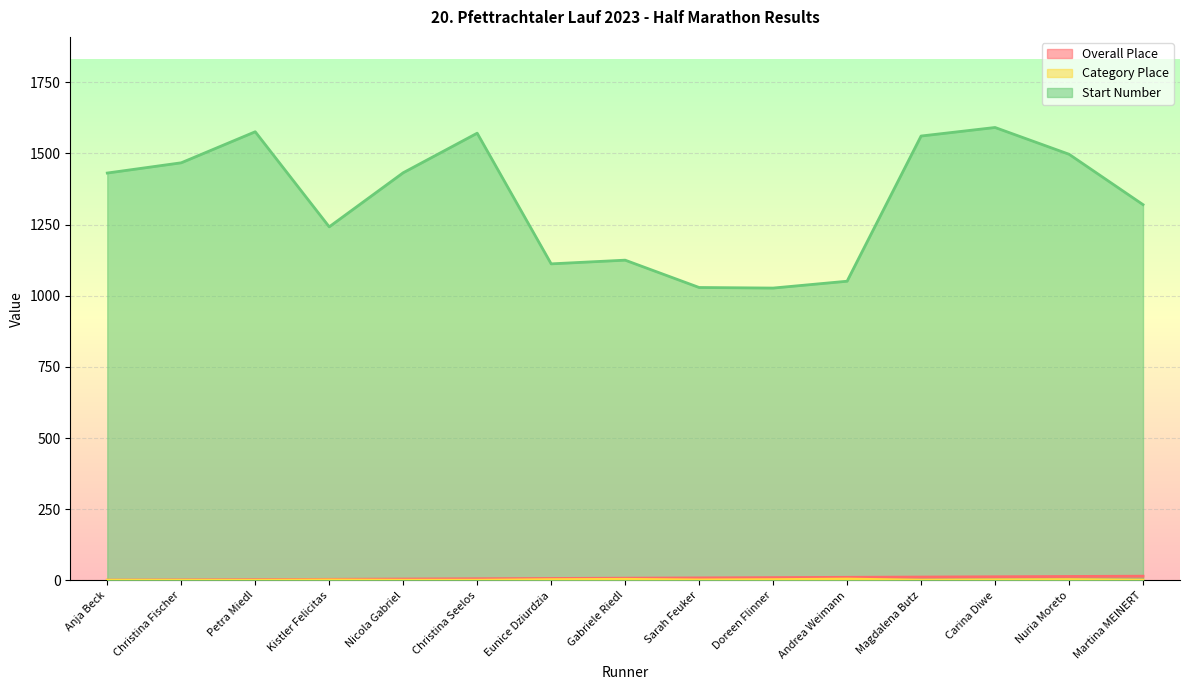

What are all the series names shown in the legend?

Overall Place, Category Place, Start Number